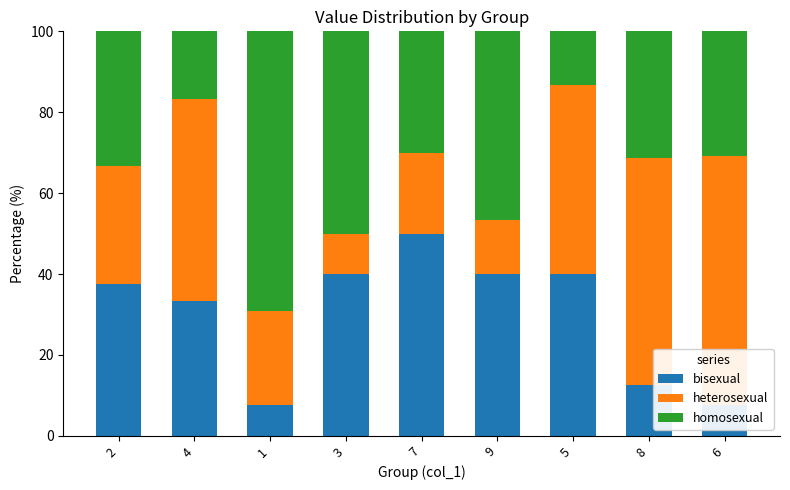

True or false: bisexual has a value of 18.2 at 8.

False